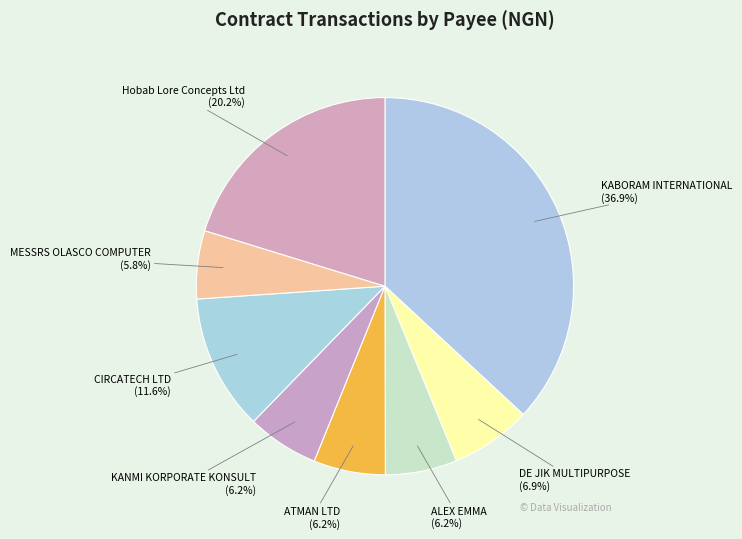

Which slice is the largest?

KABORAM INTERNATIONAL